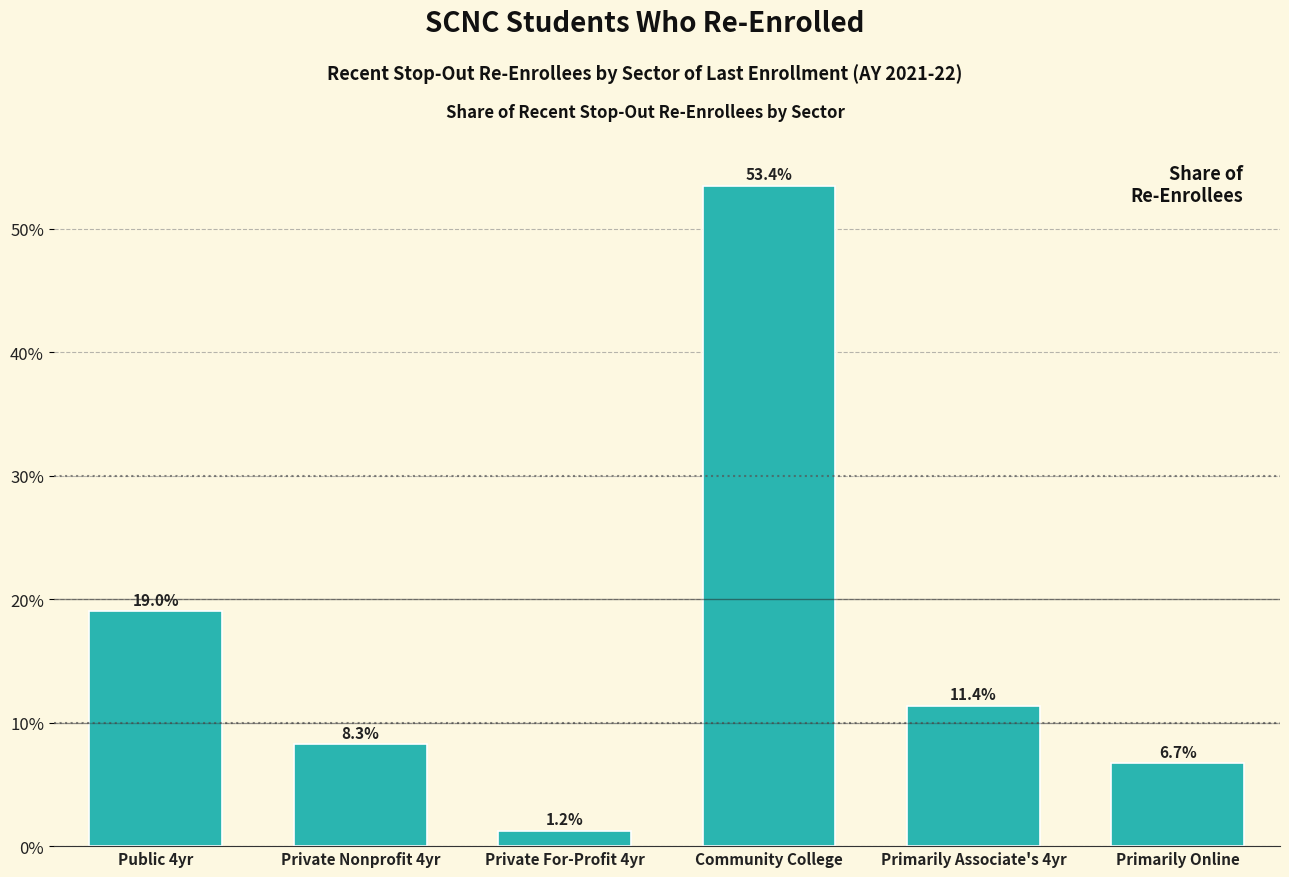

Reading left to right, list all the values displayed in this chart.

Public 4yr=19.0	Private Nonprofit 4yr=8.3	Private For-Profit 4yr=1.2	Community College=53.4	Primarily Associate's 4yr=11.4	Primarily Online=6.7